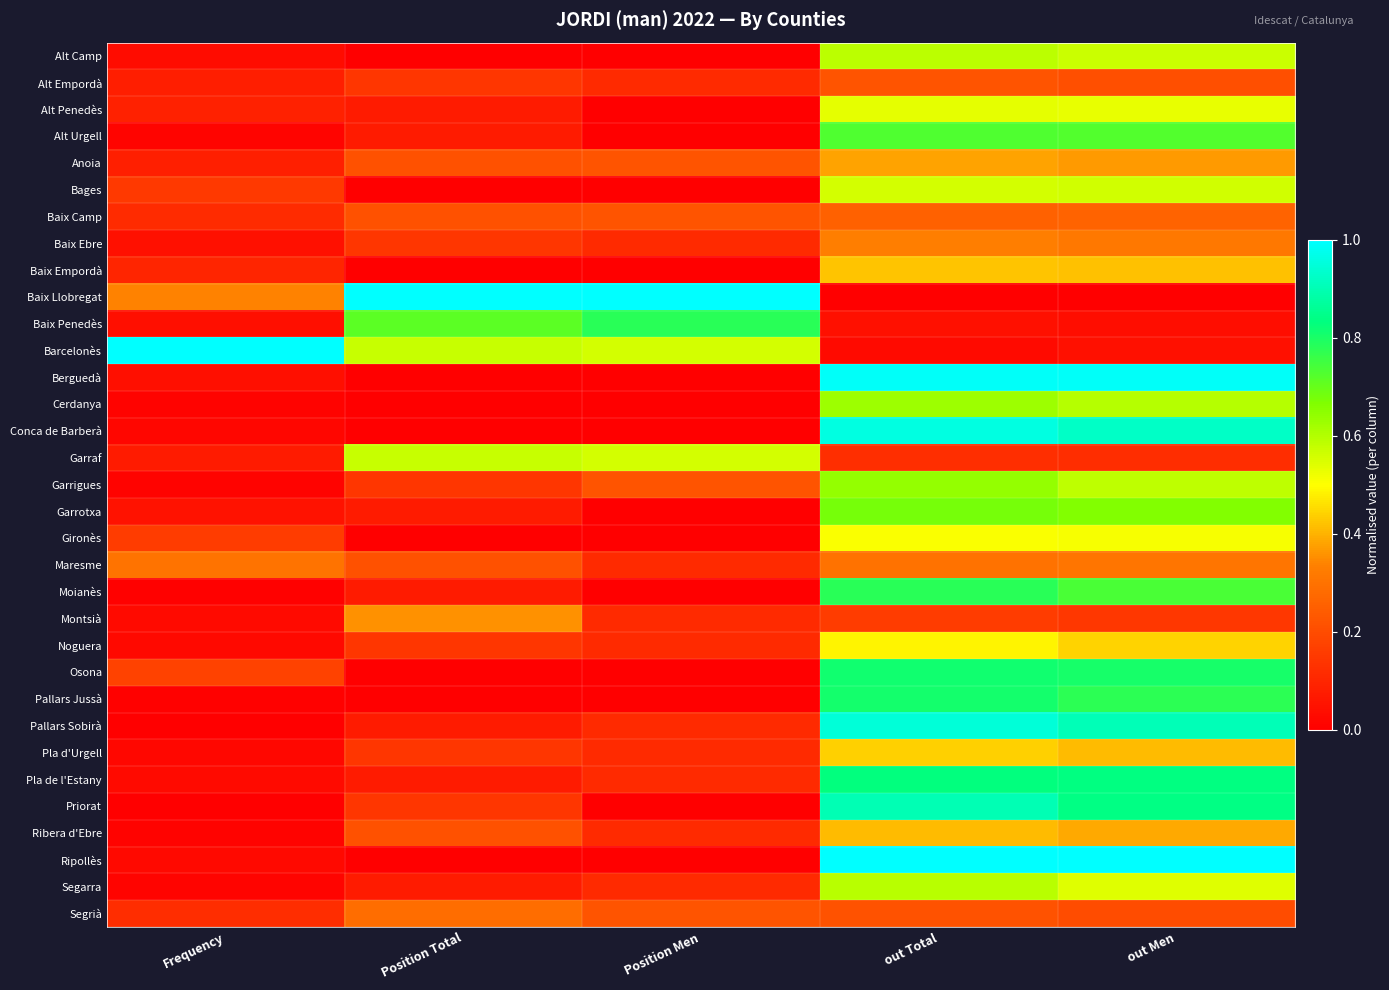

Which series has the largest range (max minus min)?

Baix Llobregat